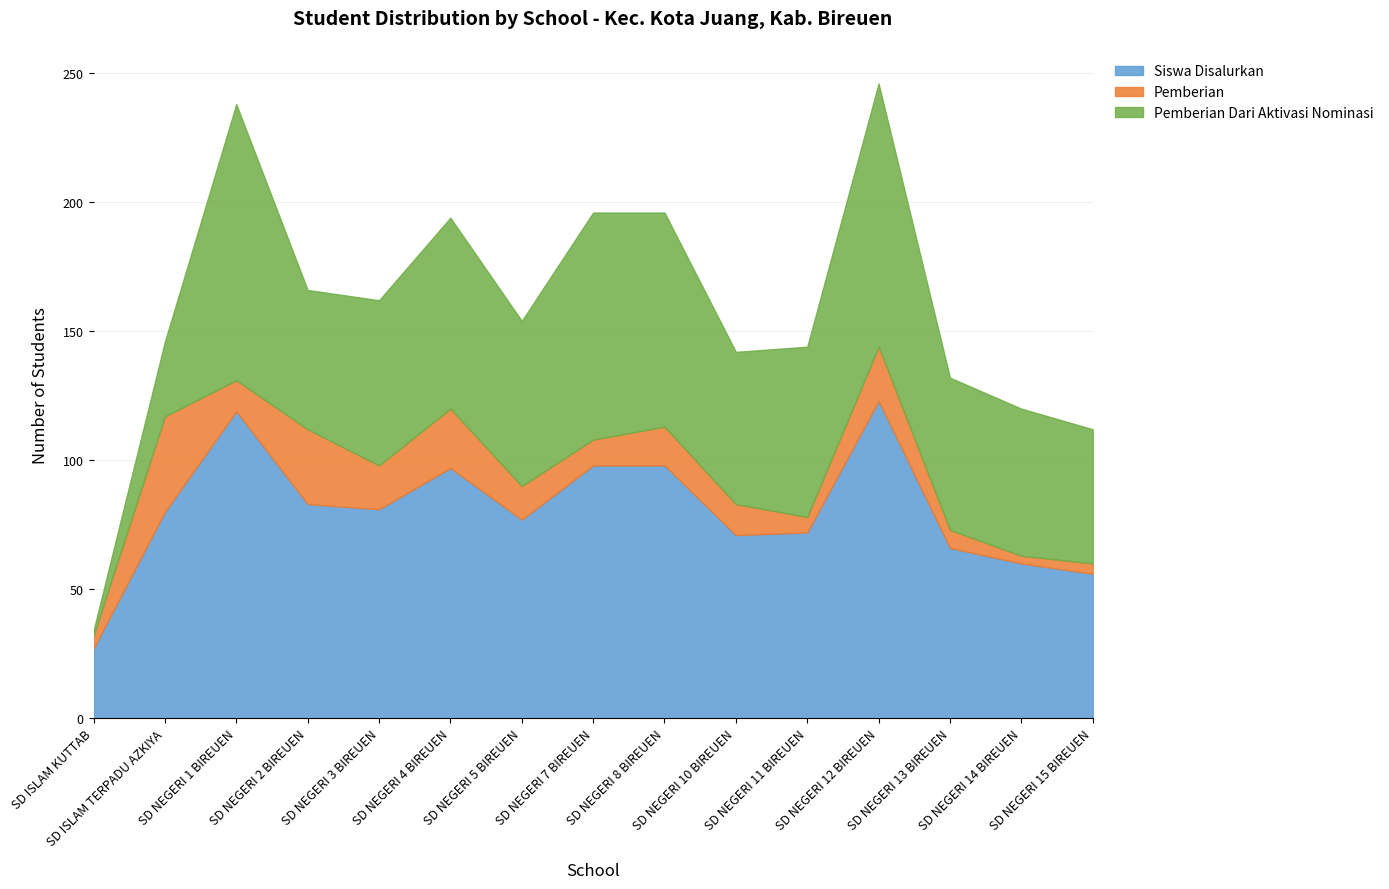

Count the number of categories in the chart.

15